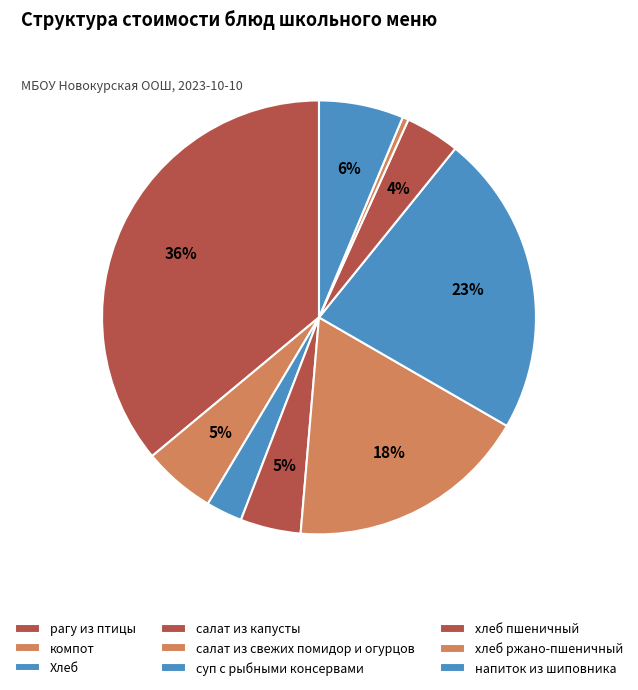

What portion of the pie excludes хлеб пшеничный?

95.9%